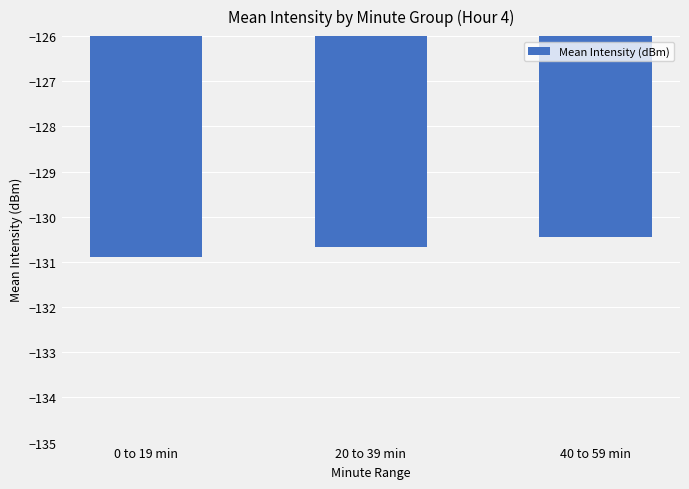

Which label corresponds to the smallest value in the chart?

0 to 19 min